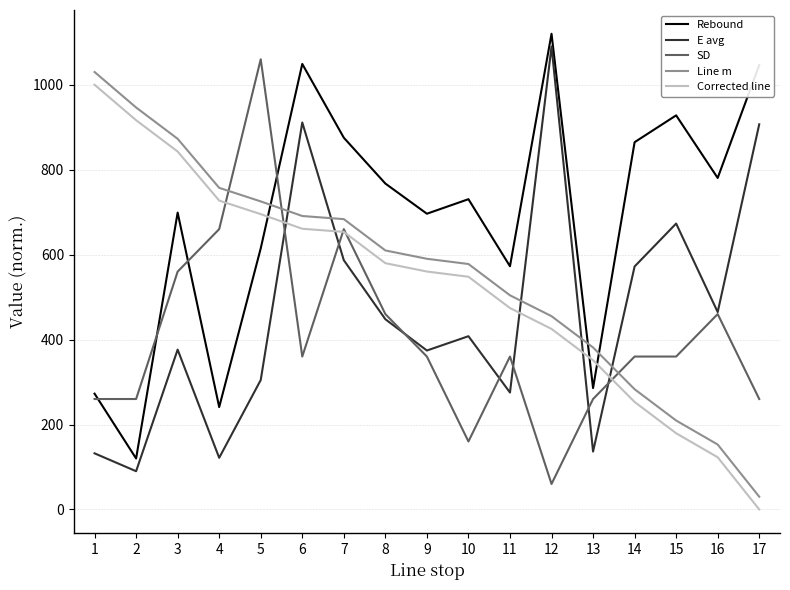

Is the value of Corrected line at 10 greater than the value of SD at 8?

Yes